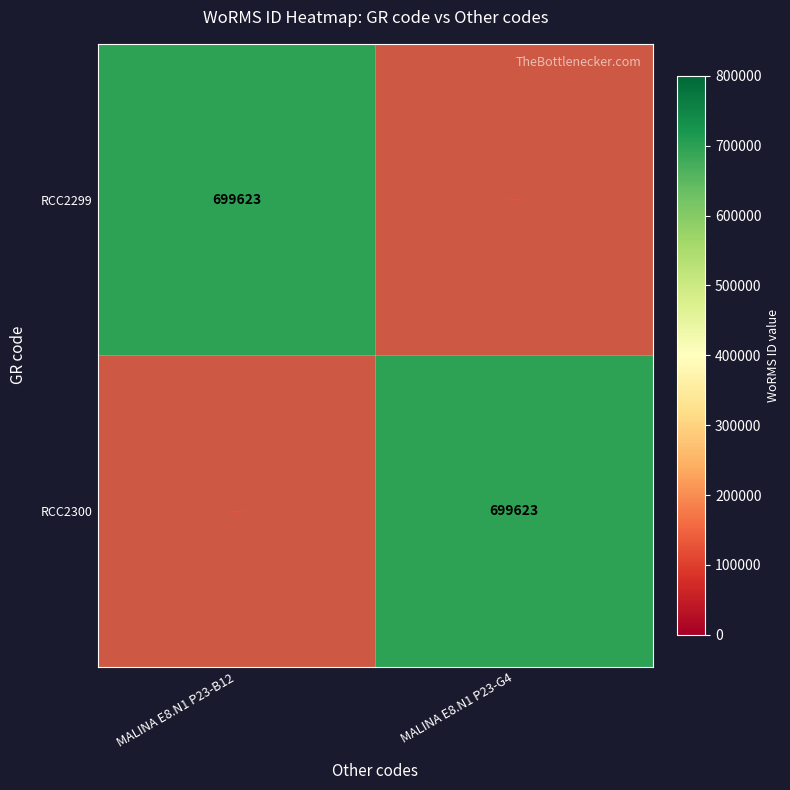

The RCC2300 series shows -480445 at MALINA E8.N1 P23-B12. True or false?

False